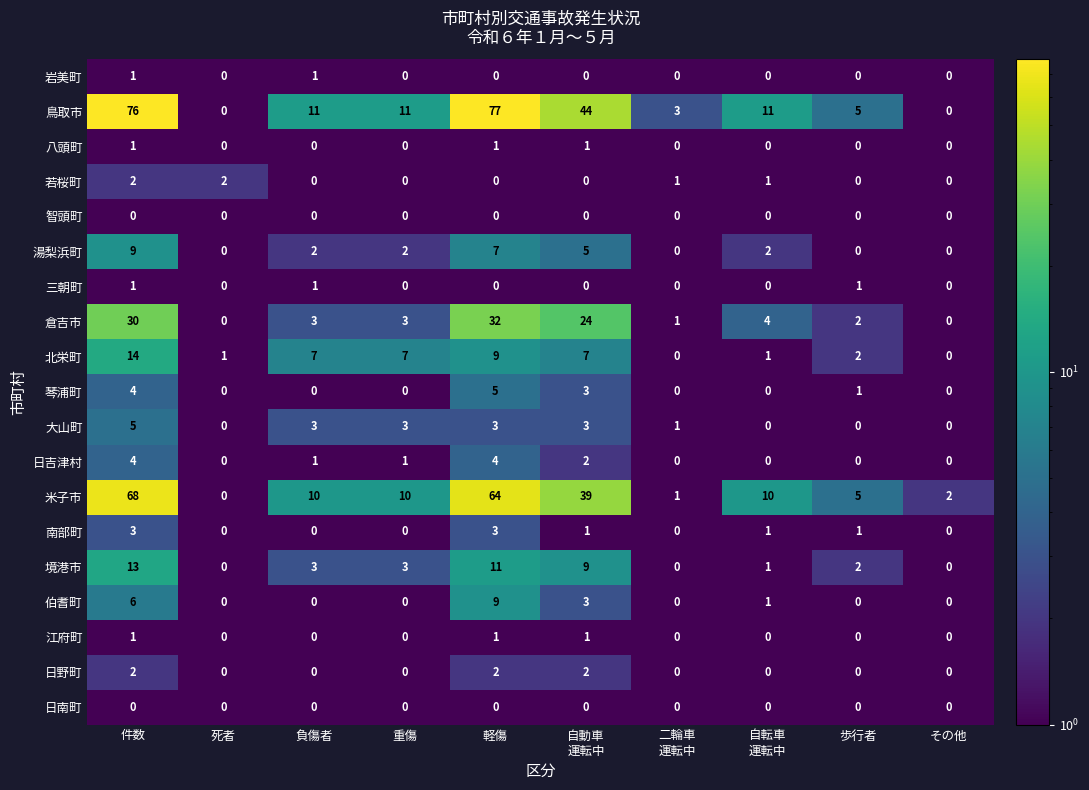

What is the total value across all series at 自転車
運転中?

32